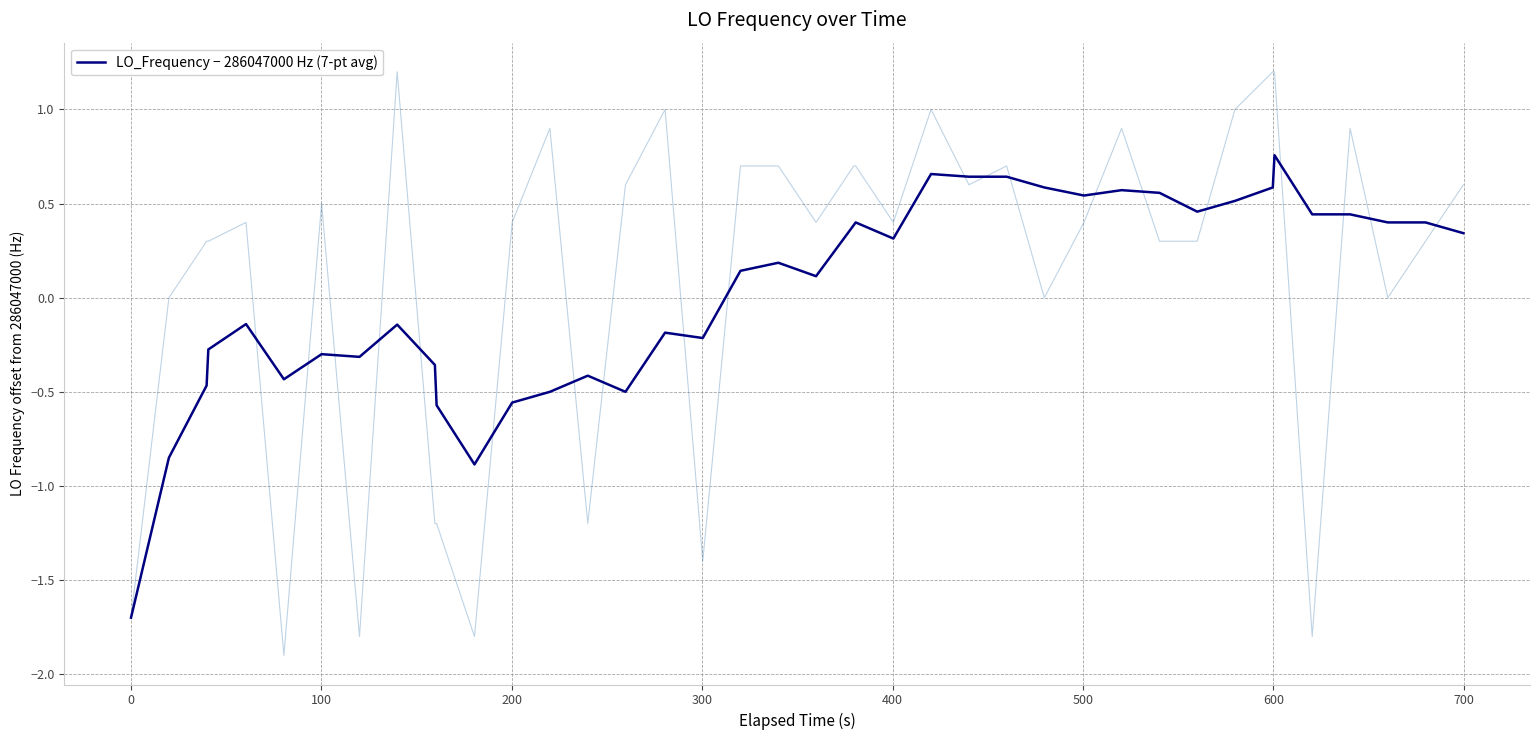

How many interior local peaks (higher than both neighbors) does the data have?

10